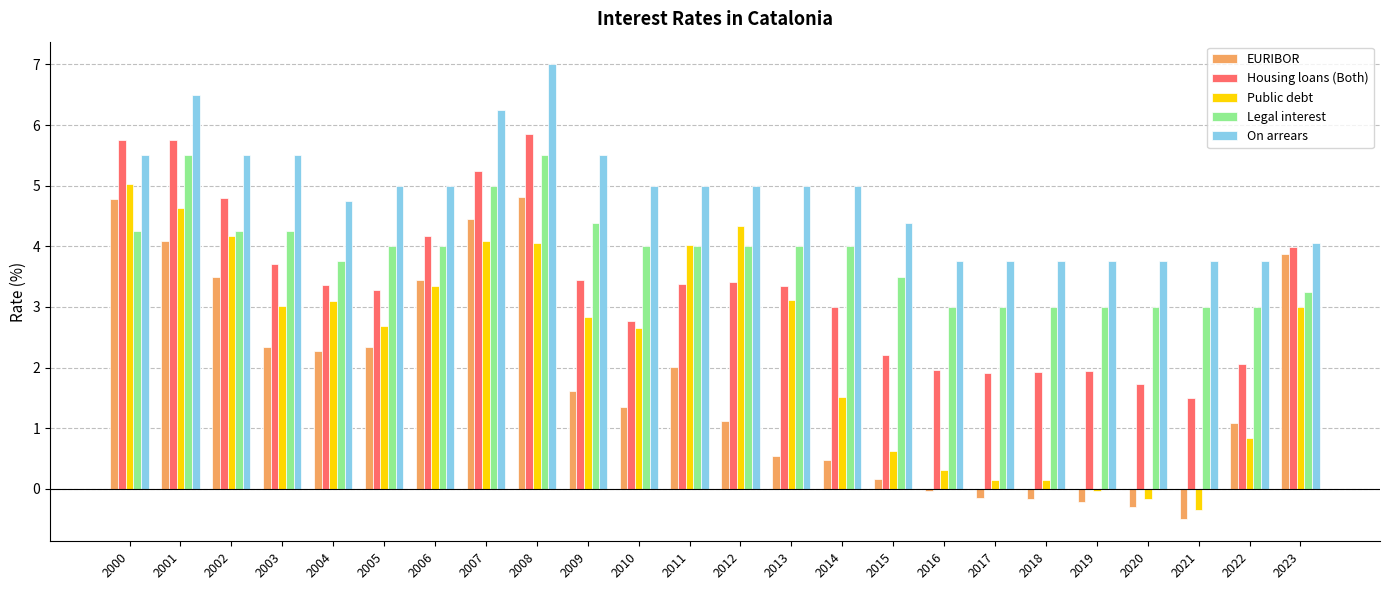

What is the approximate value of EURIBOR at 2017?

-0.1